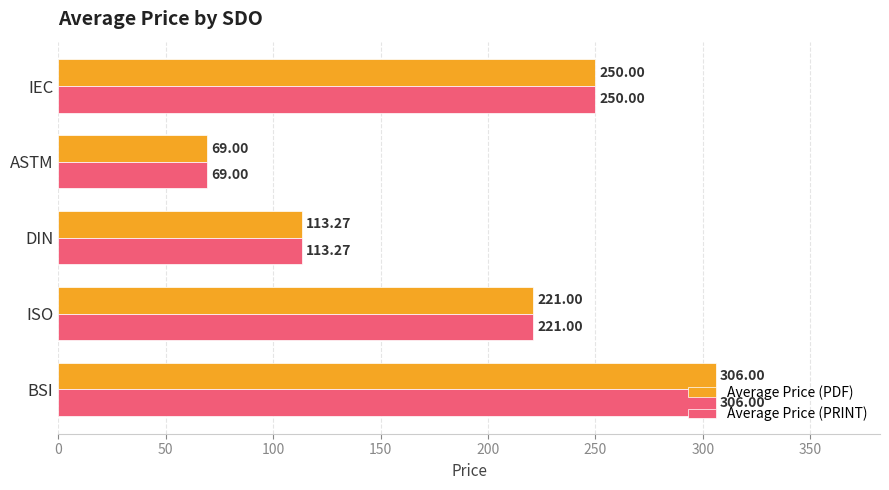

Rank the categories by Average Price (PDF) value from lowest to highest.

ASTM, DIN, ISO, IEC, BSI